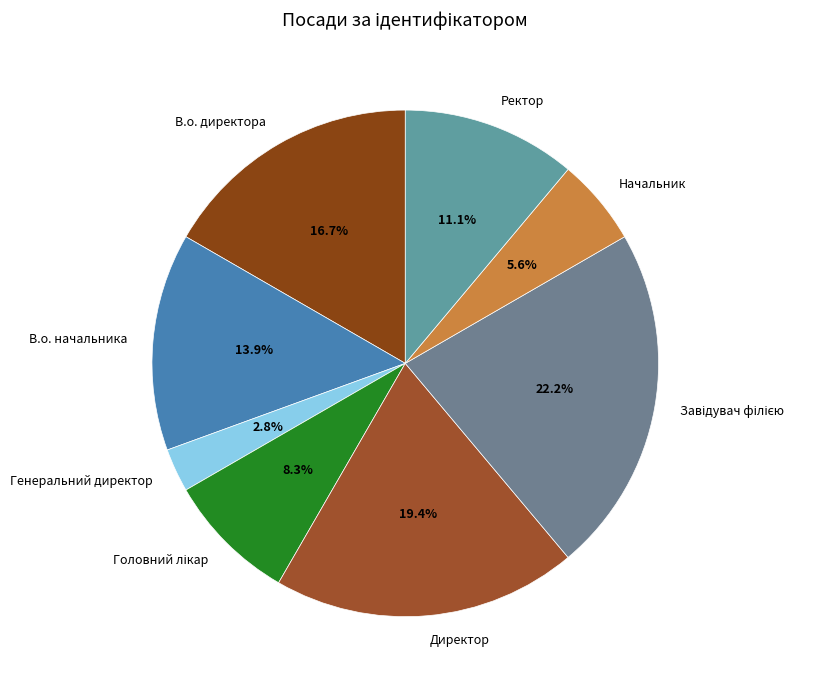

Approximately how many times larger is the value at В.о. директора compared to Начальник?

3.0